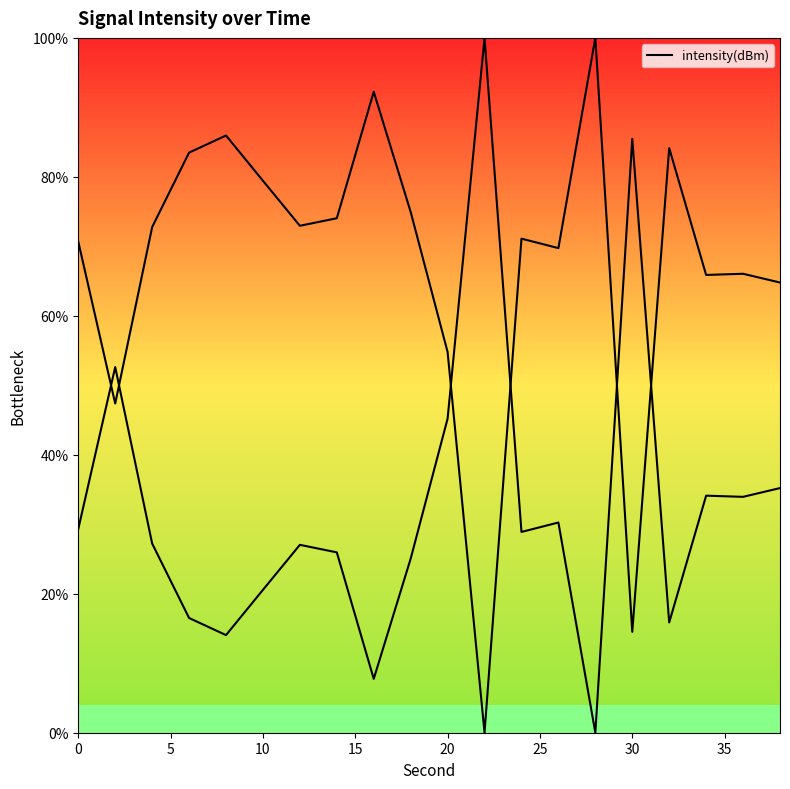

At which category does the chart reach its peak across all series?

11